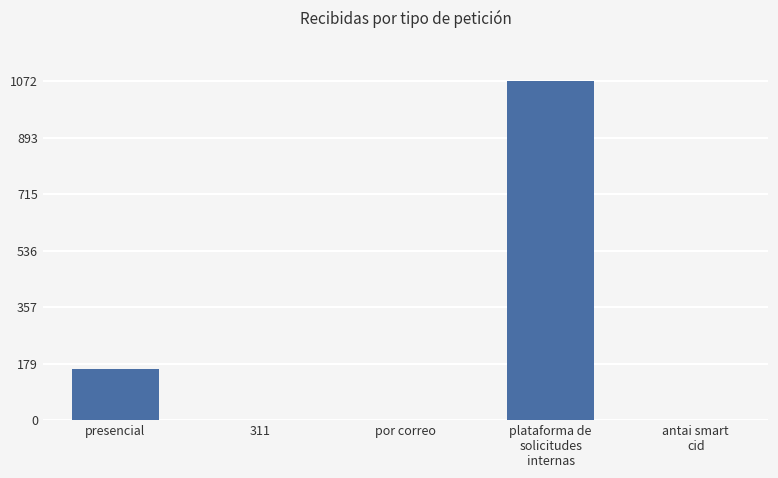

The value at por correo is 0. True or false?

True